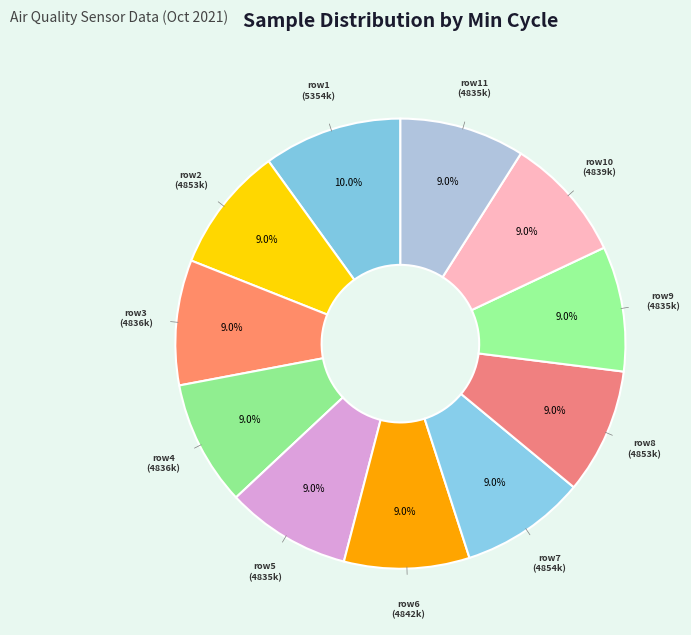

Does any single category account for the majority?

No